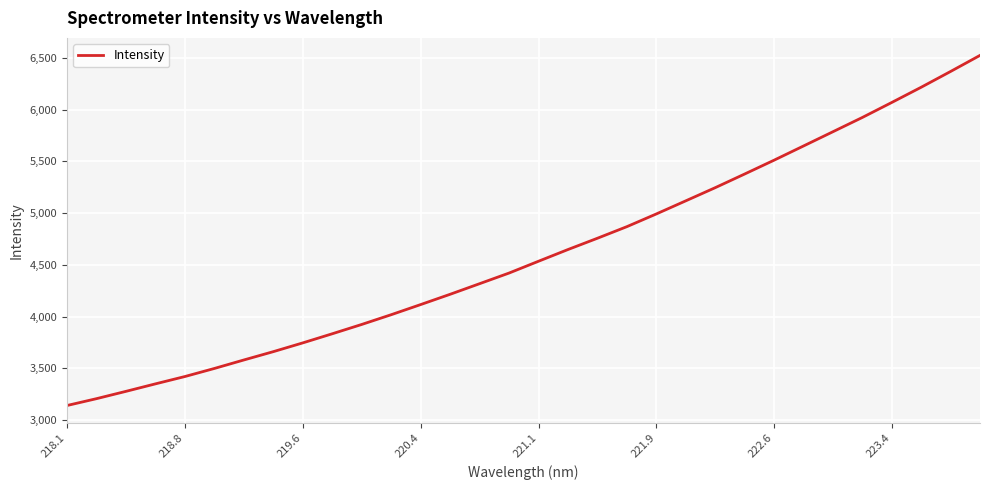

What is the greatest value displayed?

6524.8